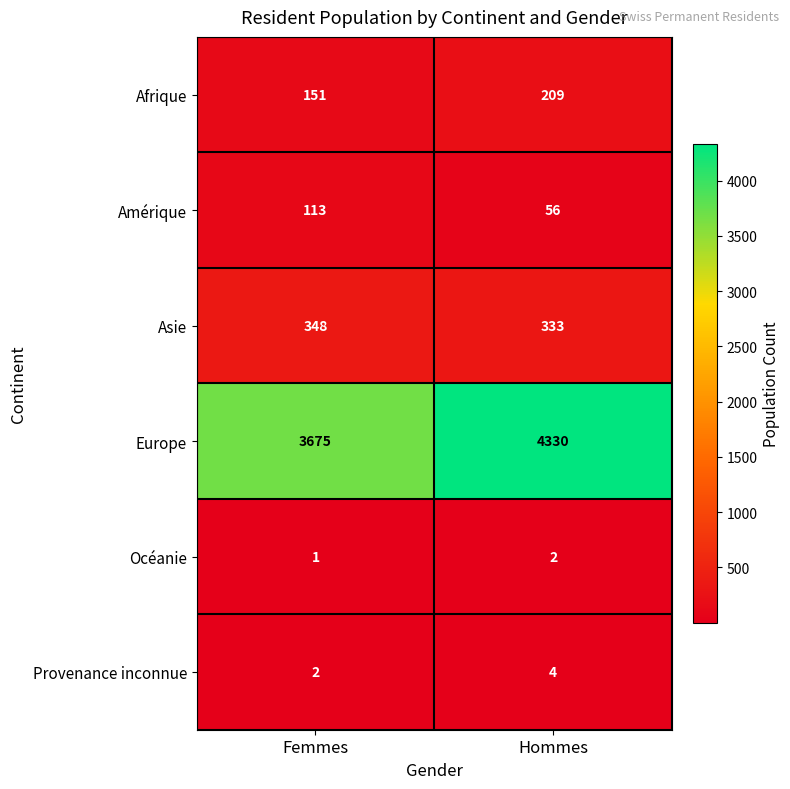

At which category is the sum across all series the highest?

Hommes